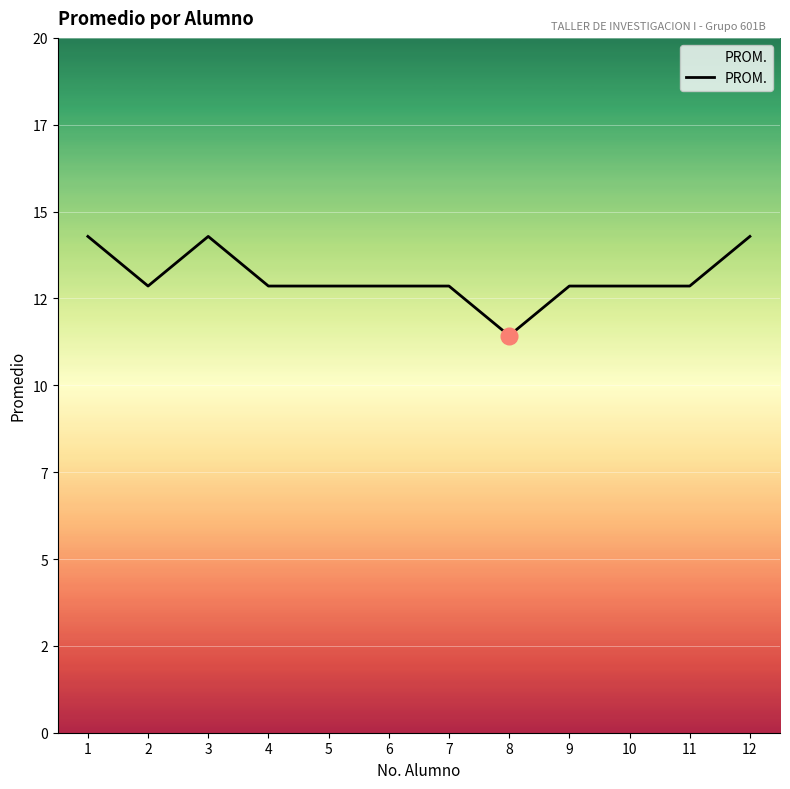

True or false: the data shows 20.4 at 7.

False